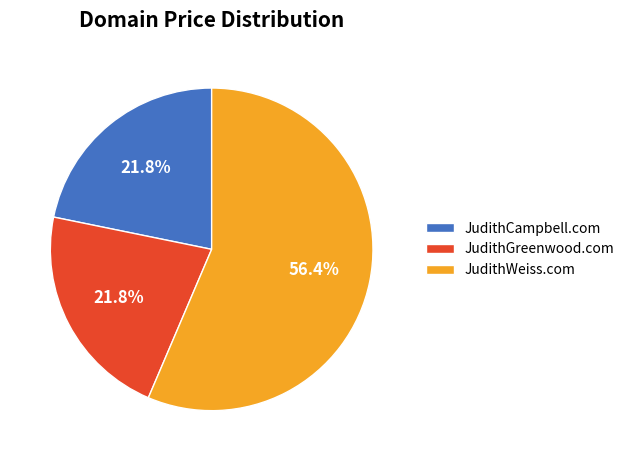

To the nearest percent, what is the difference between the largest and smallest slice percentages?

35%